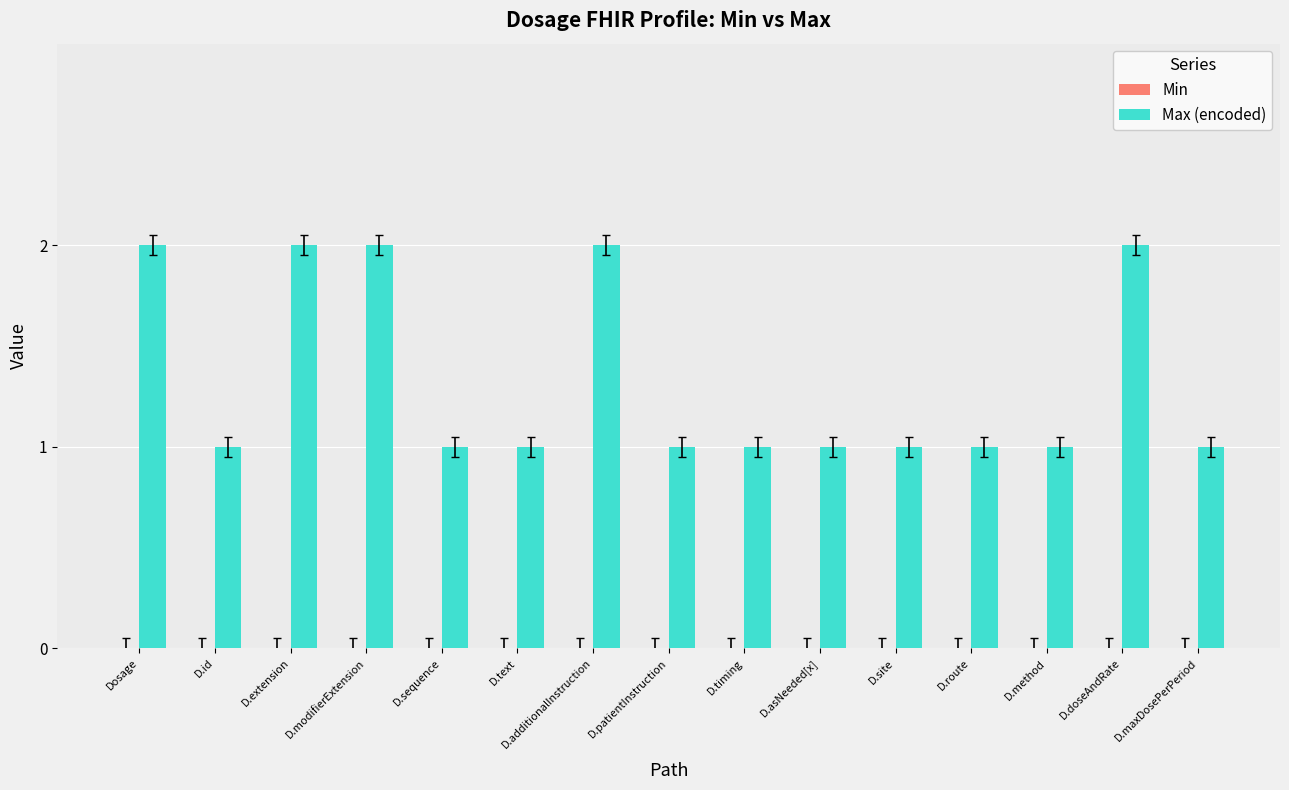

What position from the left is D.additionalInstruction?

7